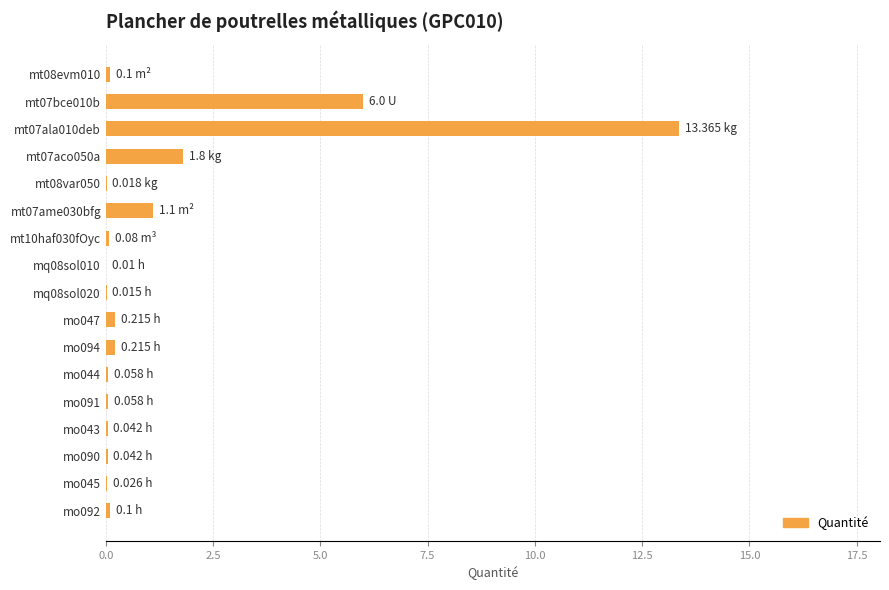

At which category does the chart reach its peak across all series?

mt07ala010deb